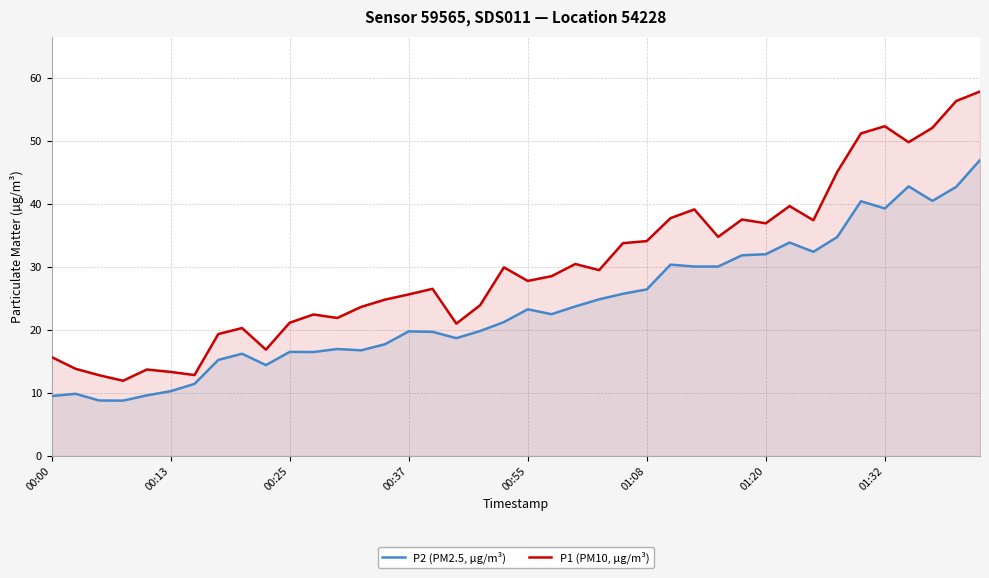

True or false: P1 (PM10, µg/m³) and P2 (PM2.5, µg/m³) intersect in this chart.

False